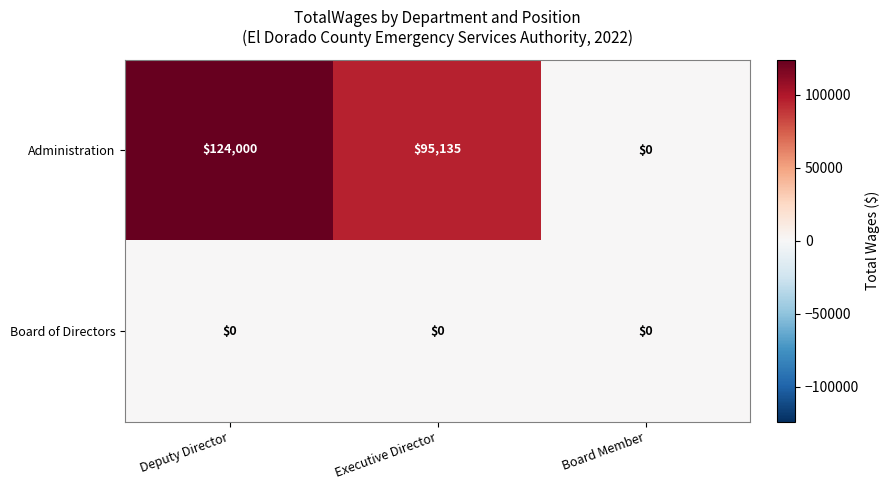

What is the approximate value of Administration at Executive Director, to the nearest 100?

95100